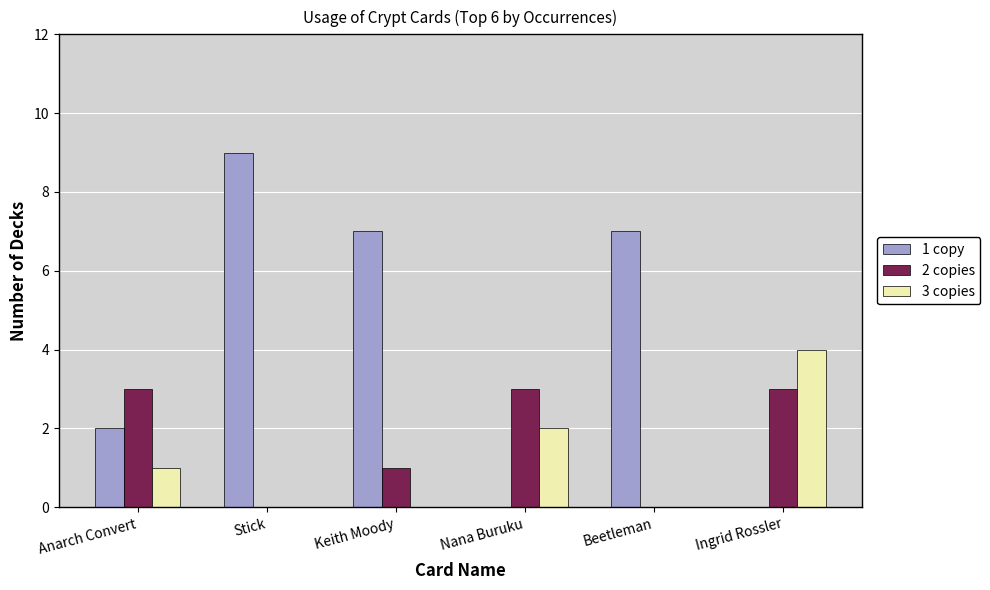

Is it true that 3 copies equals 5 at Ingrid Rossler?

False